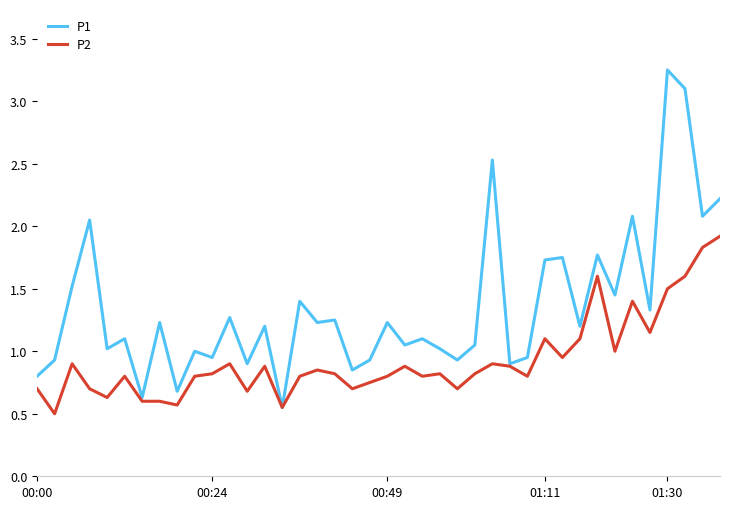

What is the highest value of the P2 series?

1.9